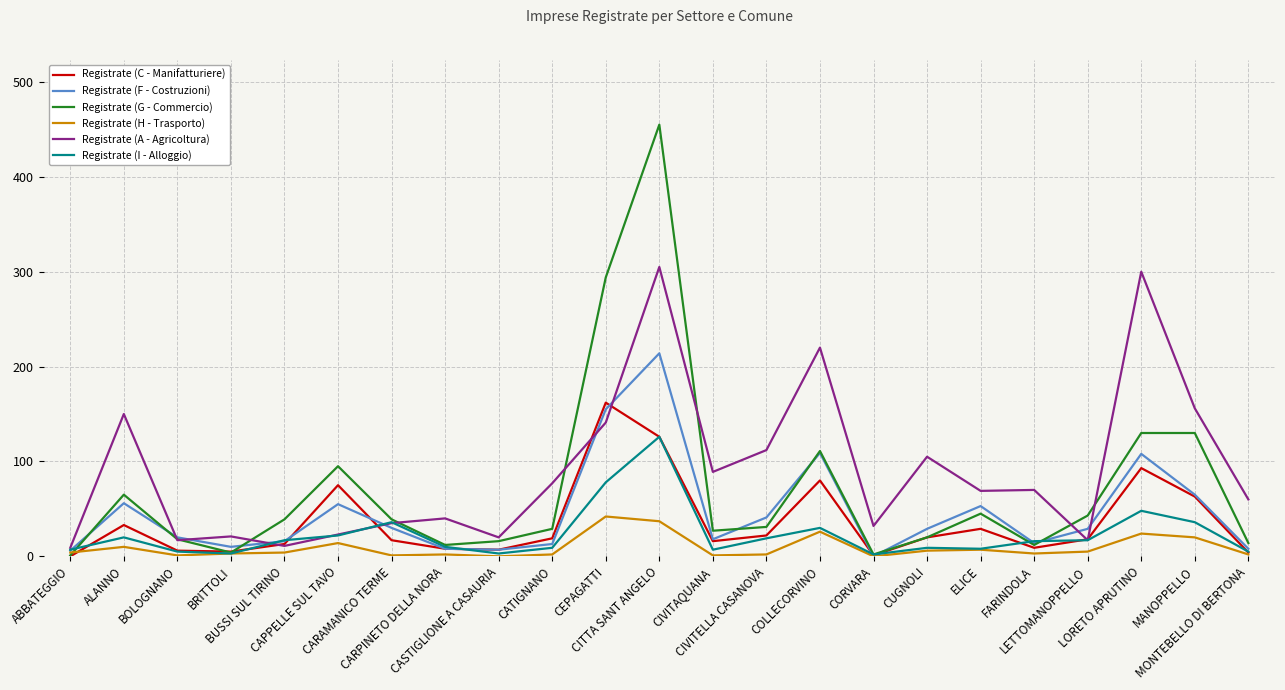

List the series in order of their peak value, highest first.

Registrate (G - Commercio), Registrate (A - Agricoltura), Registrate (F - Costruzioni), Registrate (C - Manifatturiere), Registrate (I - Alloggio), Registrate (H - Trasporto)